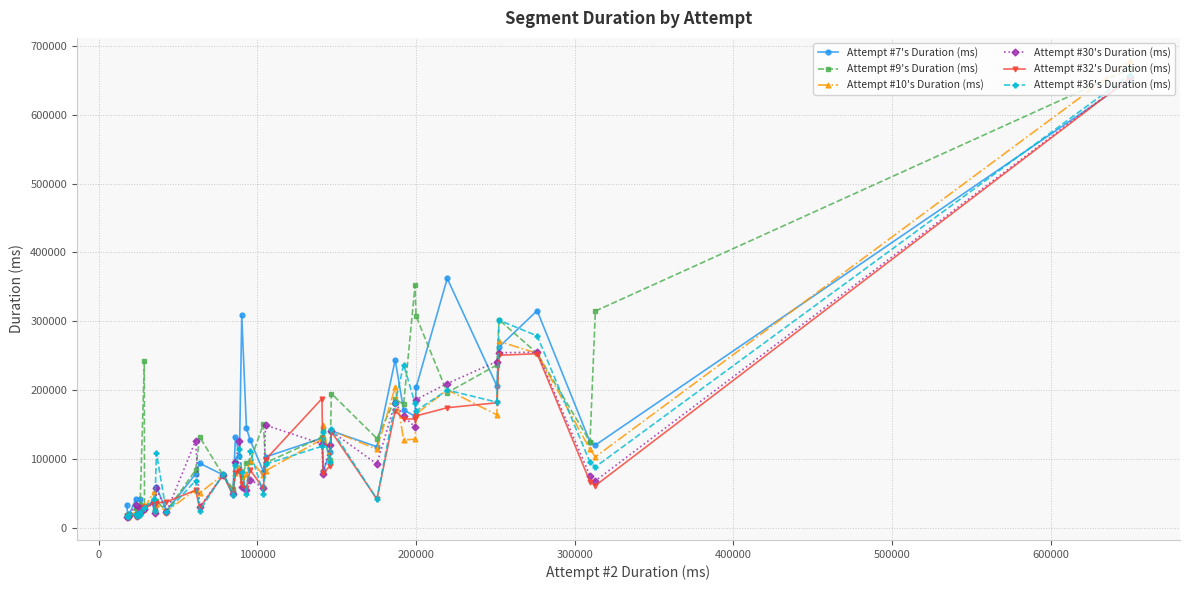

What is the highest value of the Attempt #10's Duration (ms) series?

678166